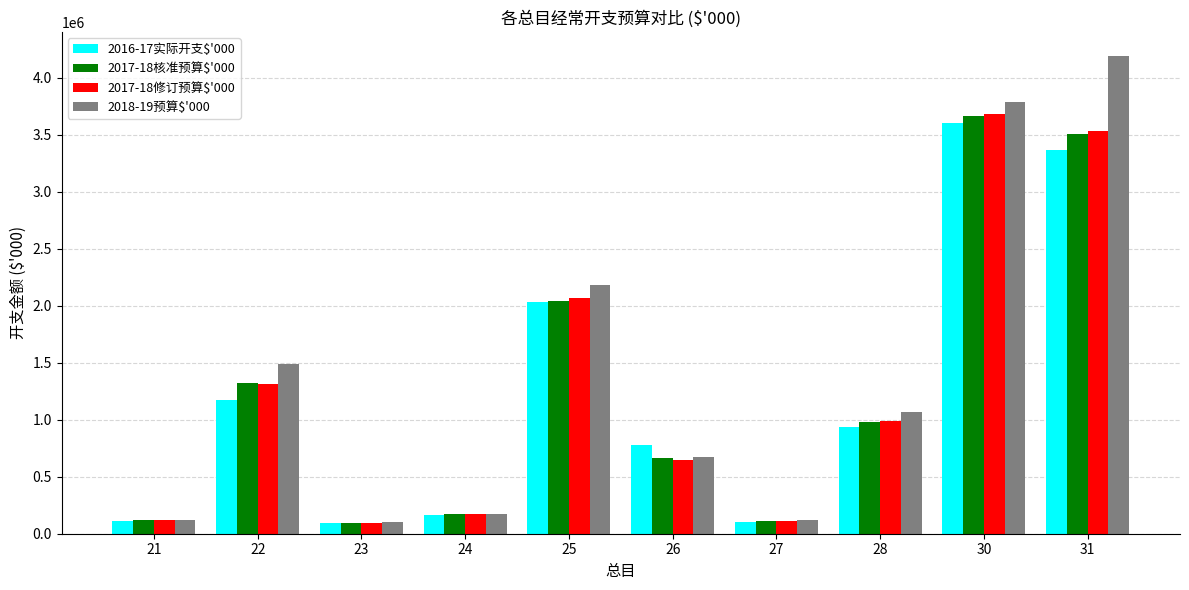

What is the highest value of the 2016-17实际开支$'000 series?

3598537